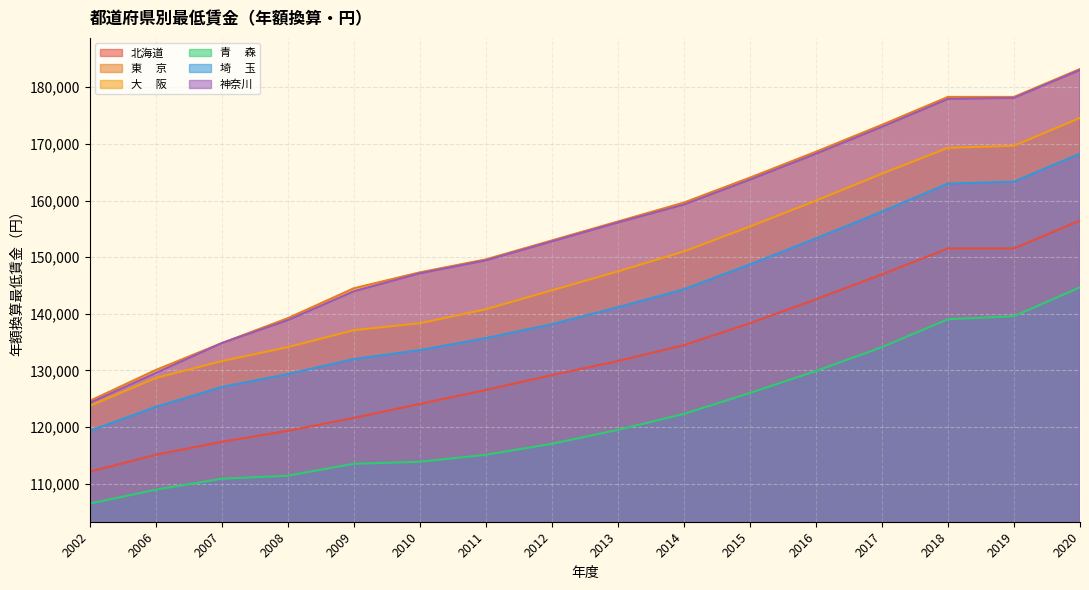

True or false: 大　 阪 has a value of 155408 at 2015.

True